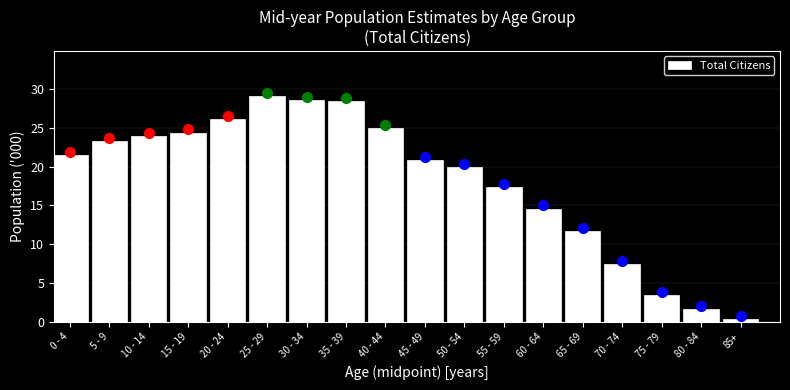

What is the average value?

18.2